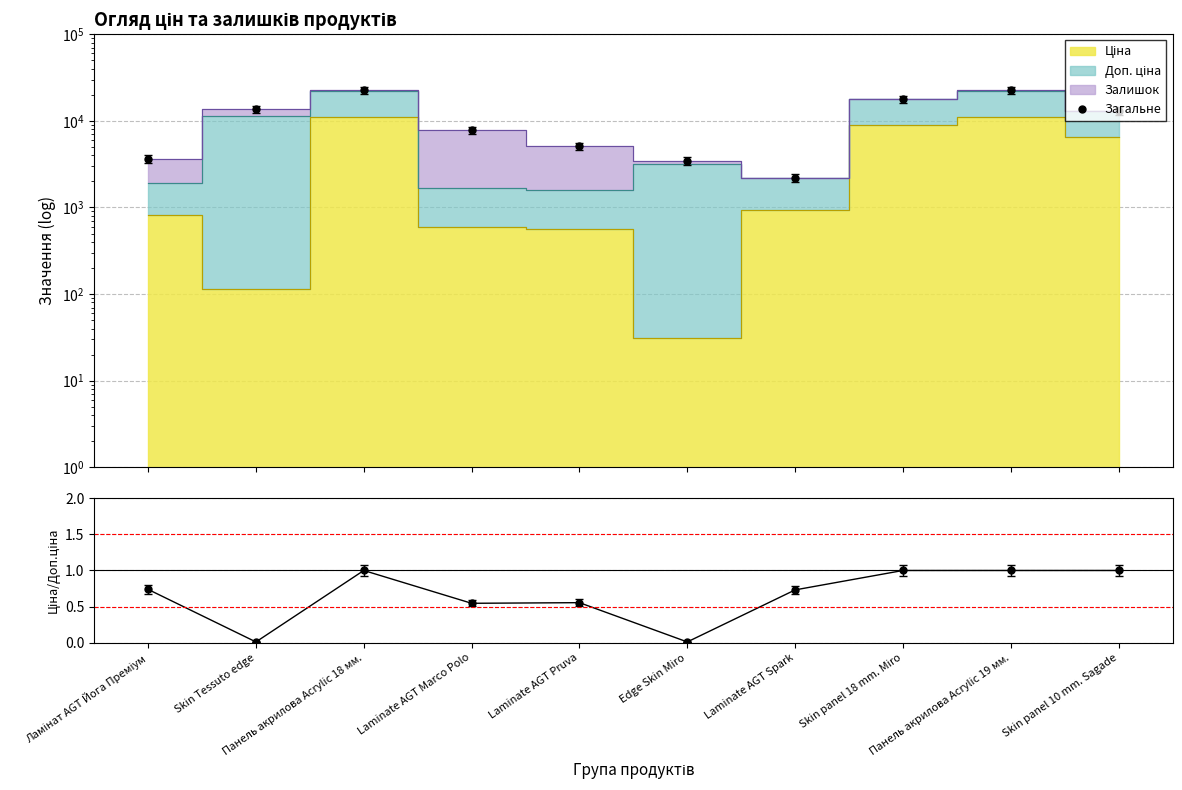

At how many categories does at least one series exceed 11348?

5